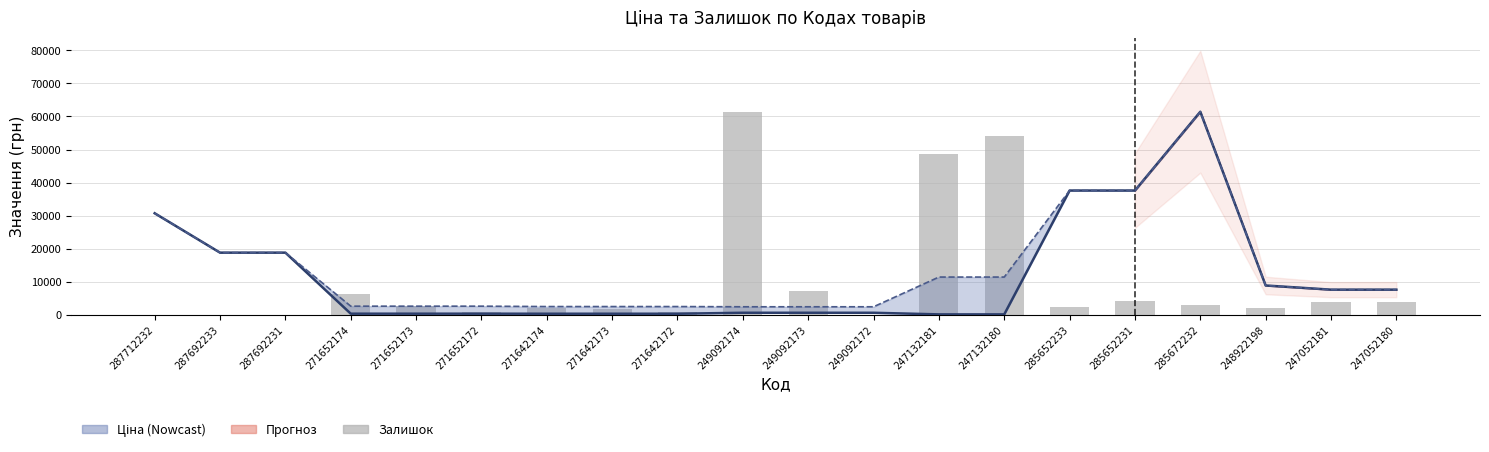

What position from the left is 247132180?

14